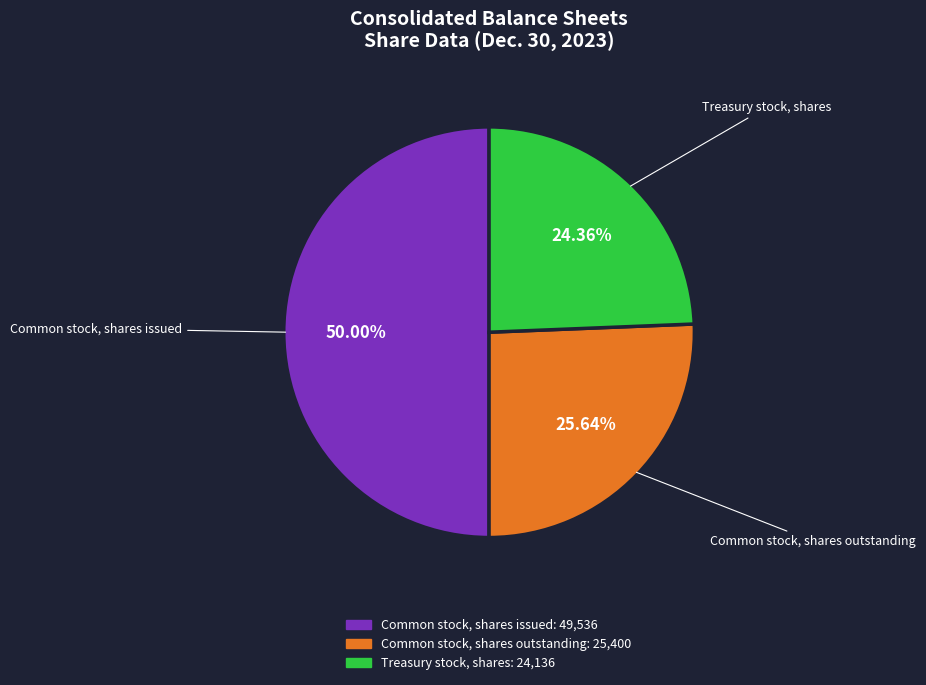

To the nearest percent, what is the combined percentage of Common stock, shares outstanding and Treasury stock, shares?

50%